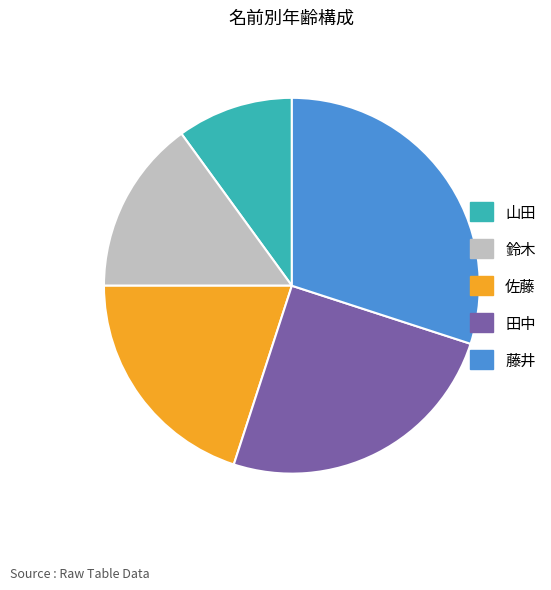

Approximately how many times larger is the value at 田中 compared to 藤井?

0.8